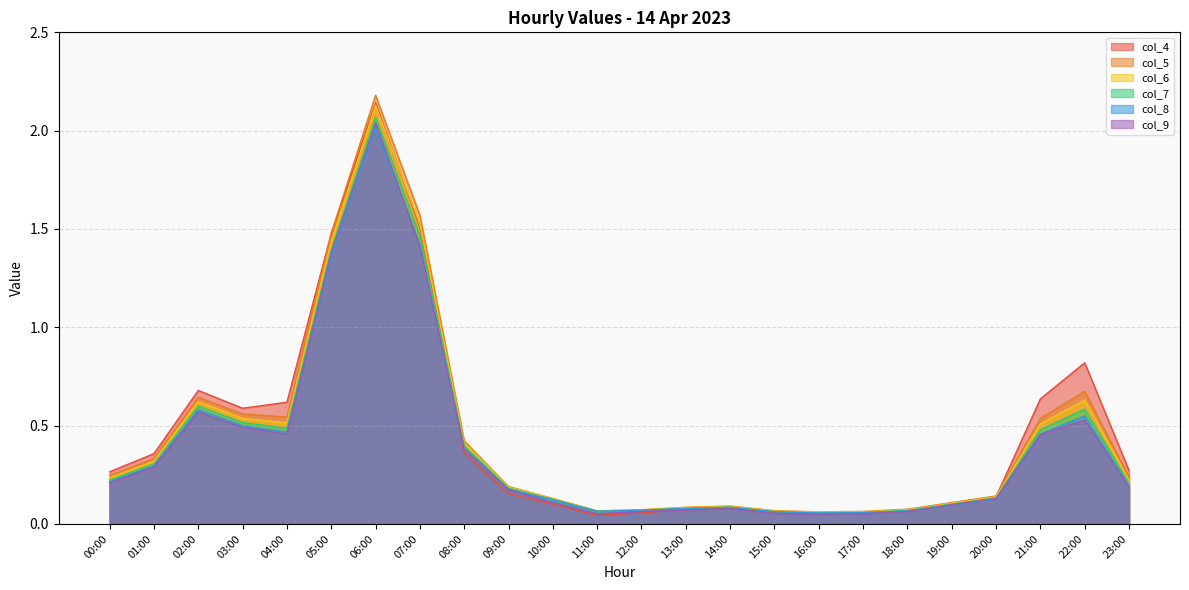

True or false: col_8 and col_6 cross at least once.

False